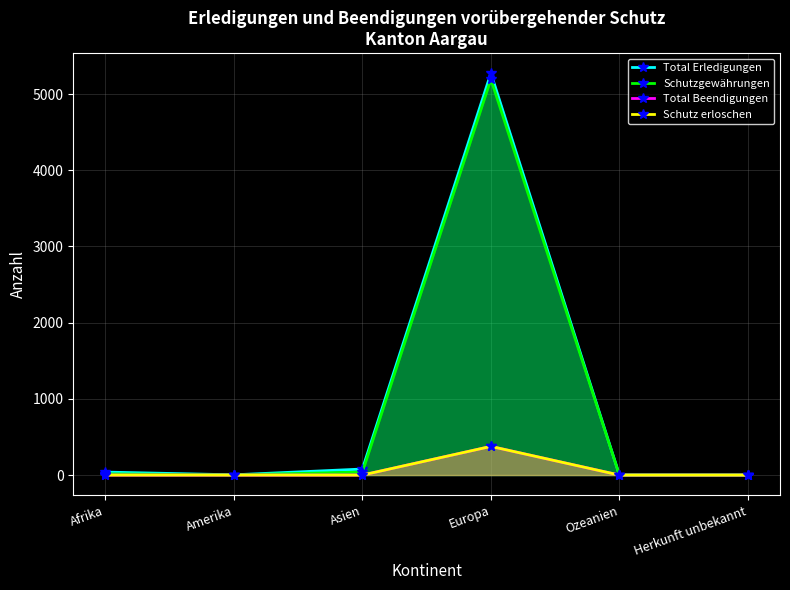

At which category does Total Erledigungen reach its first local valley?

Amerika